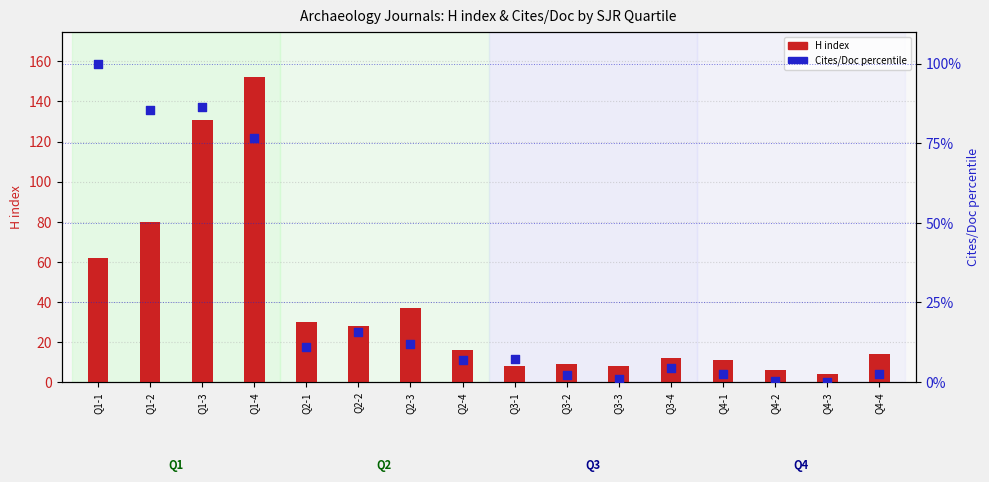

At which category is the sum across all series the highest?

Q1-4